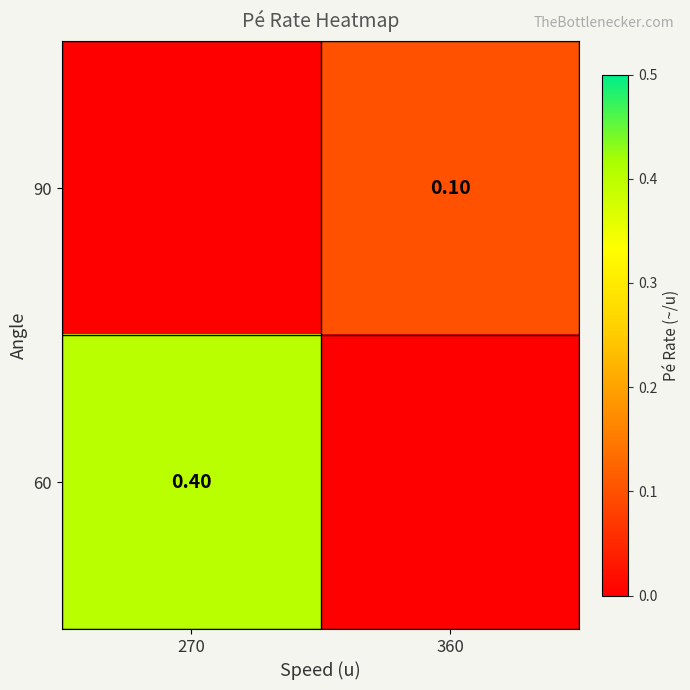

Is the value of 60 at 270 greater than the value of 90 at 360?

Yes